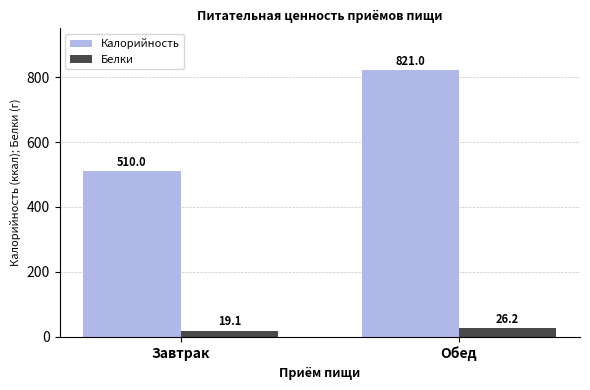

Rank the categories by Белки value from lowest to highest.

Завтрак, Обед